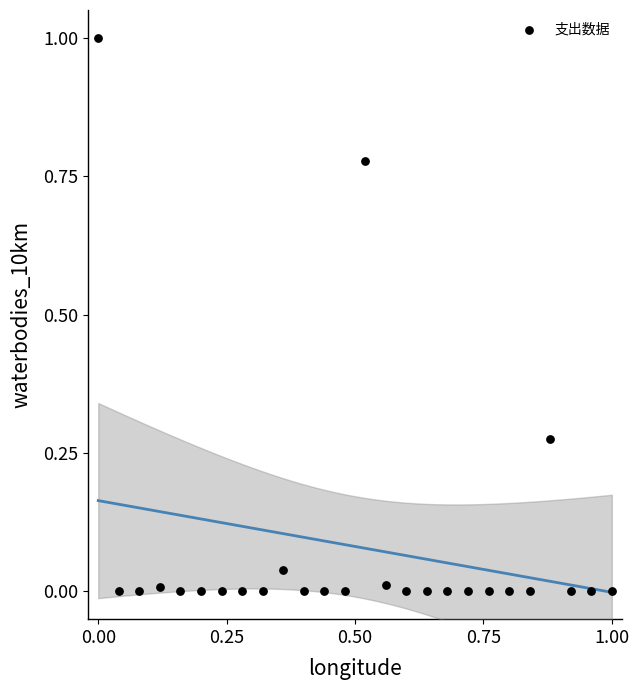

What is the range of Y values (max minus min)?

1.0